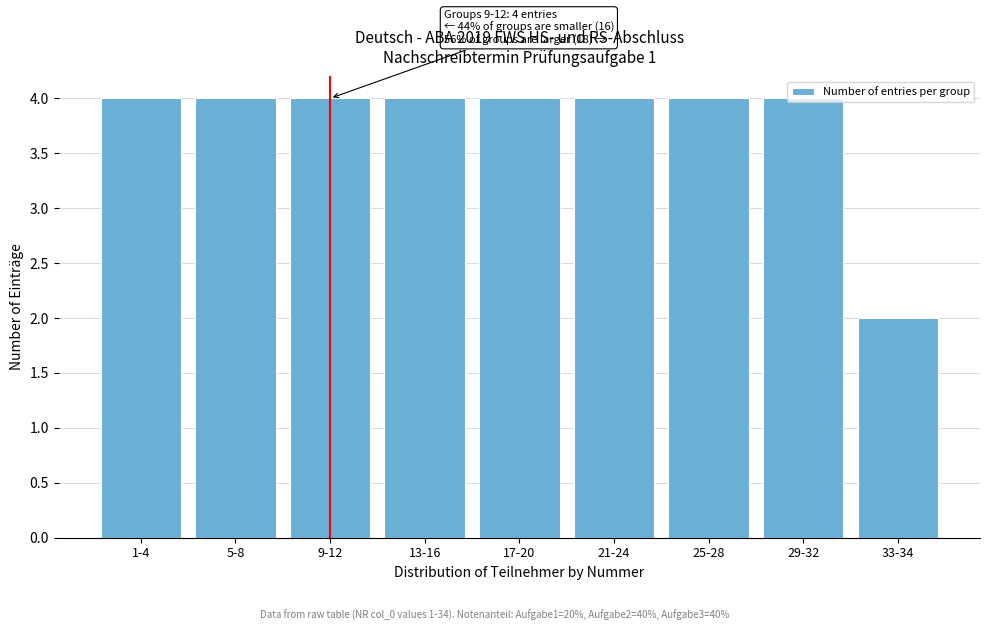

What is the ratio of the value at 33-34 to the value at 25-28?

0.5